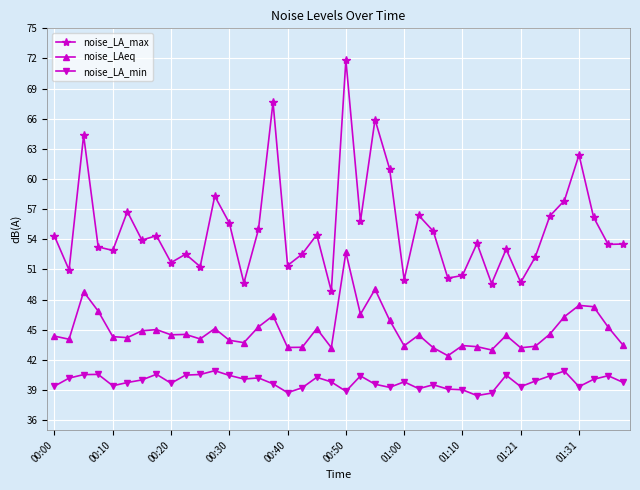

True or false: noise_LA_max and noise_LAeq intersect in this chart.

False